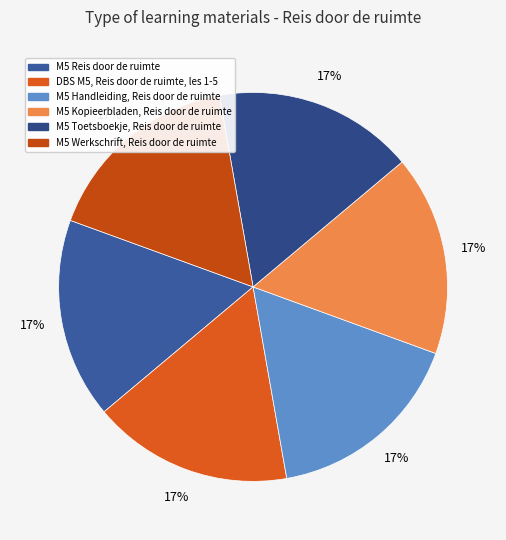

What percentage is the M5 Reis door de ruimte slice, to the nearest percent?

17%